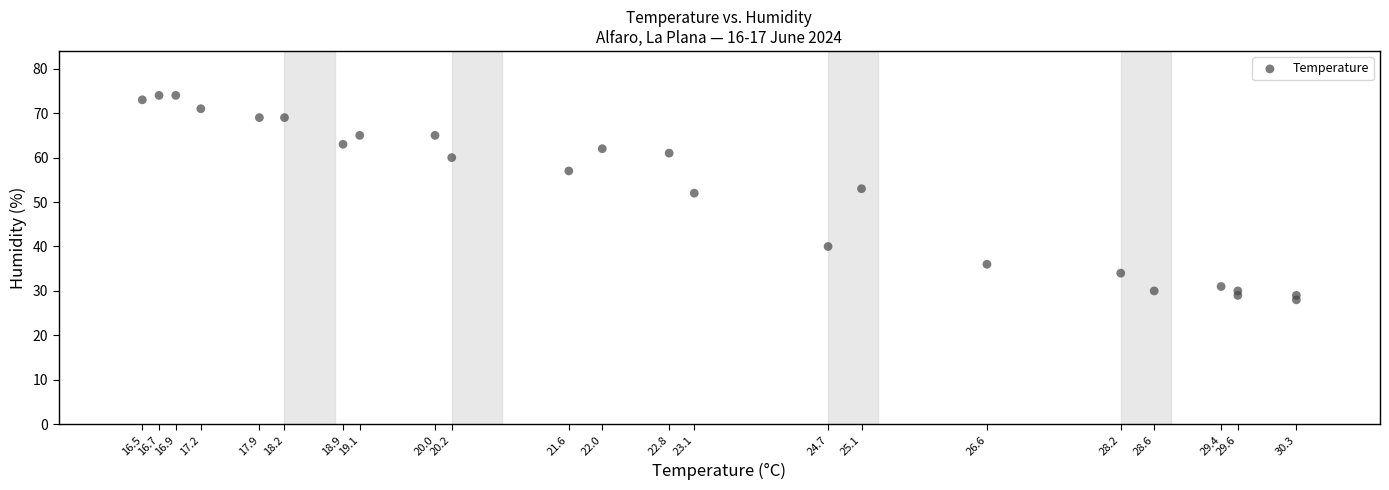

What is the range of Y values (max minus min)?

46